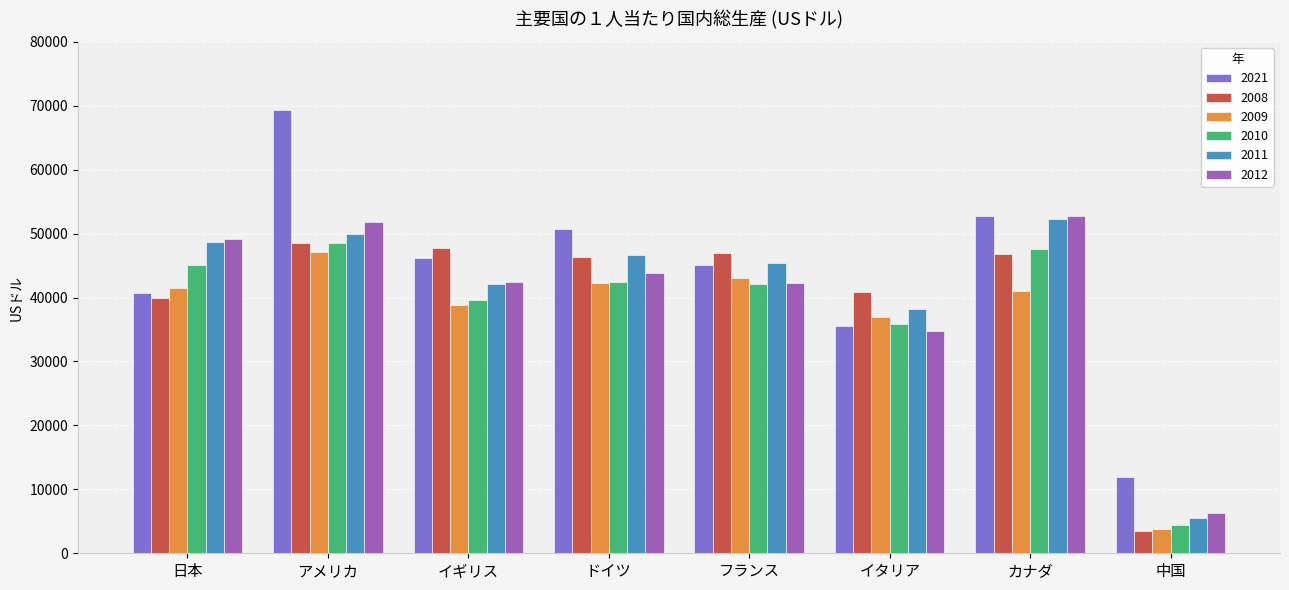

Which series has the largest range (max minus min)?

2021